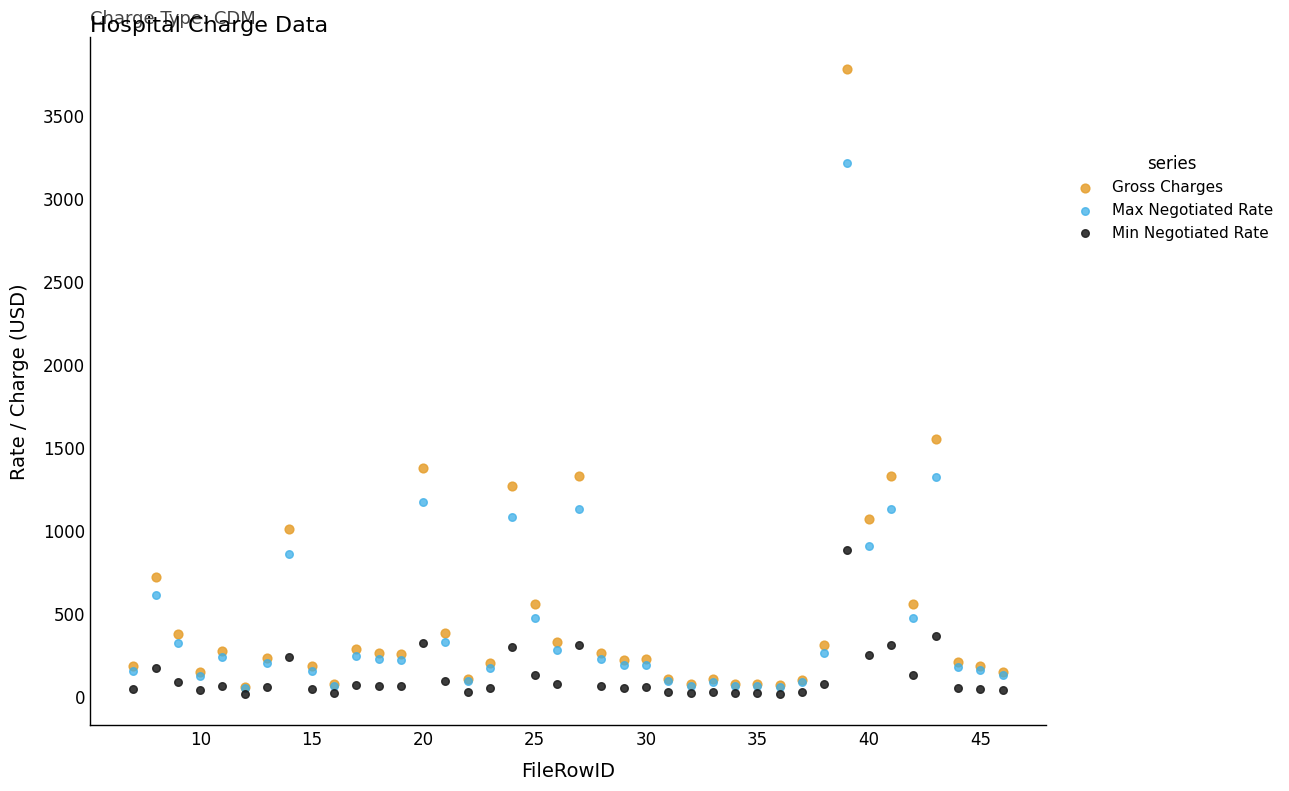

In the Gross Charges series, what Y value is closest to 1917?

1550.3